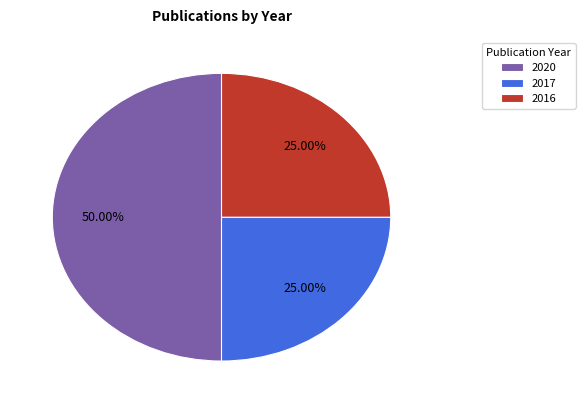

Which slice is the largest?

2020